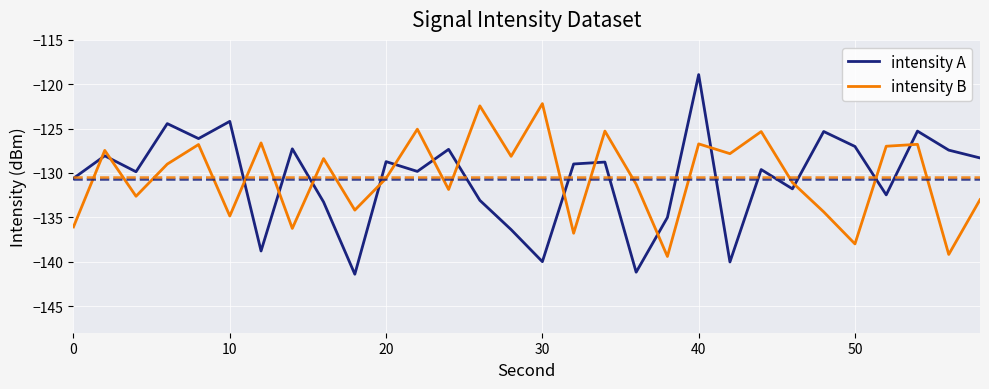

Rank the series by their maximum value, from highest to lowest.

intensity A, intensity B